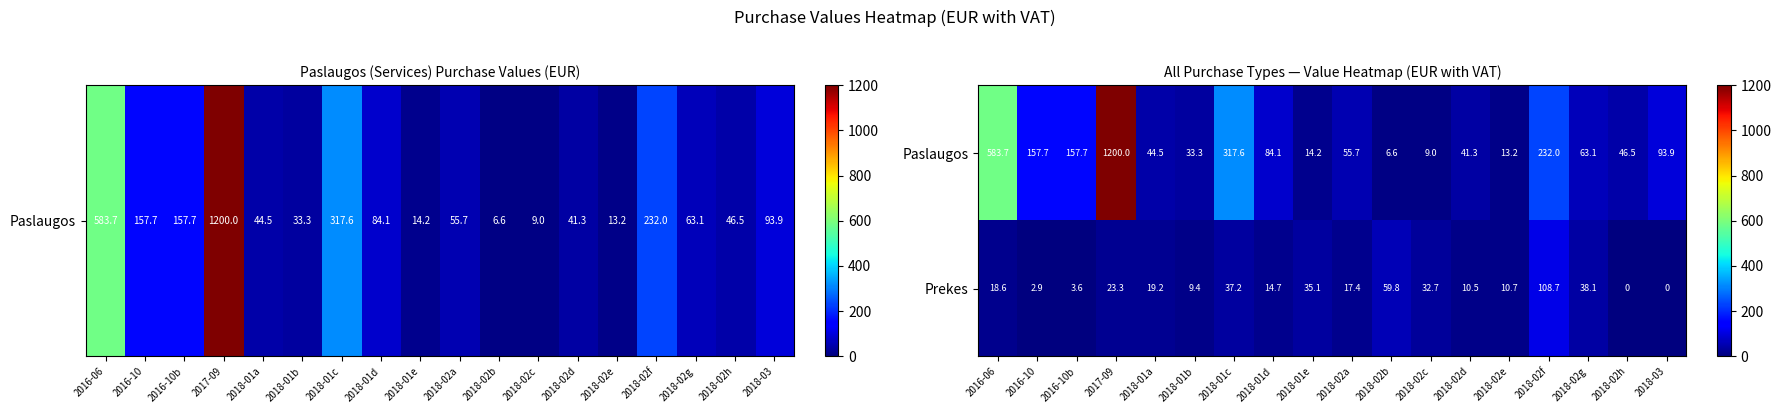

At how many categories does at least one series exceed 1082?

1